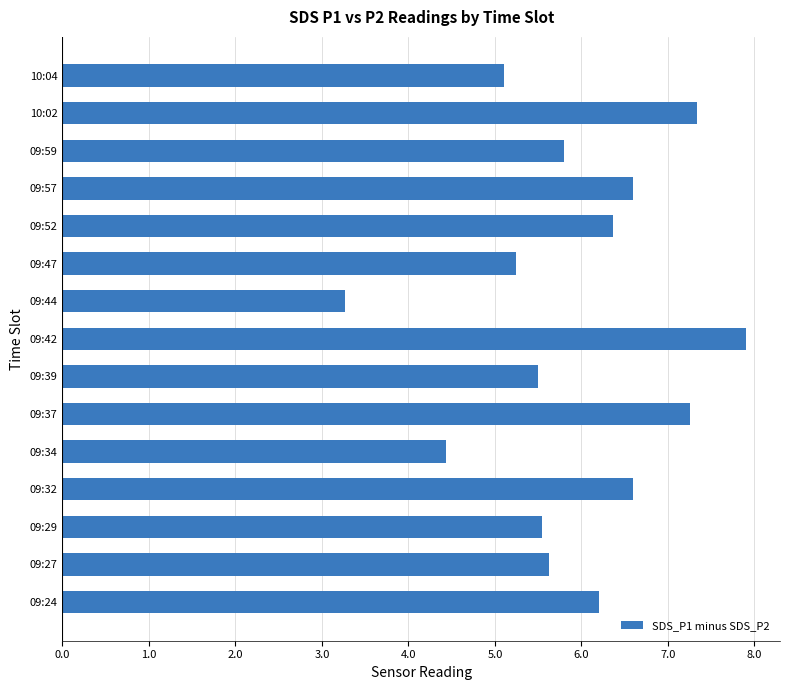

Is it true that the value at 09:27 is 5.6?

True